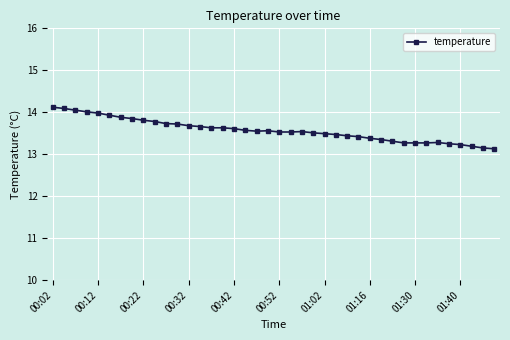

What is the average value?

13.6